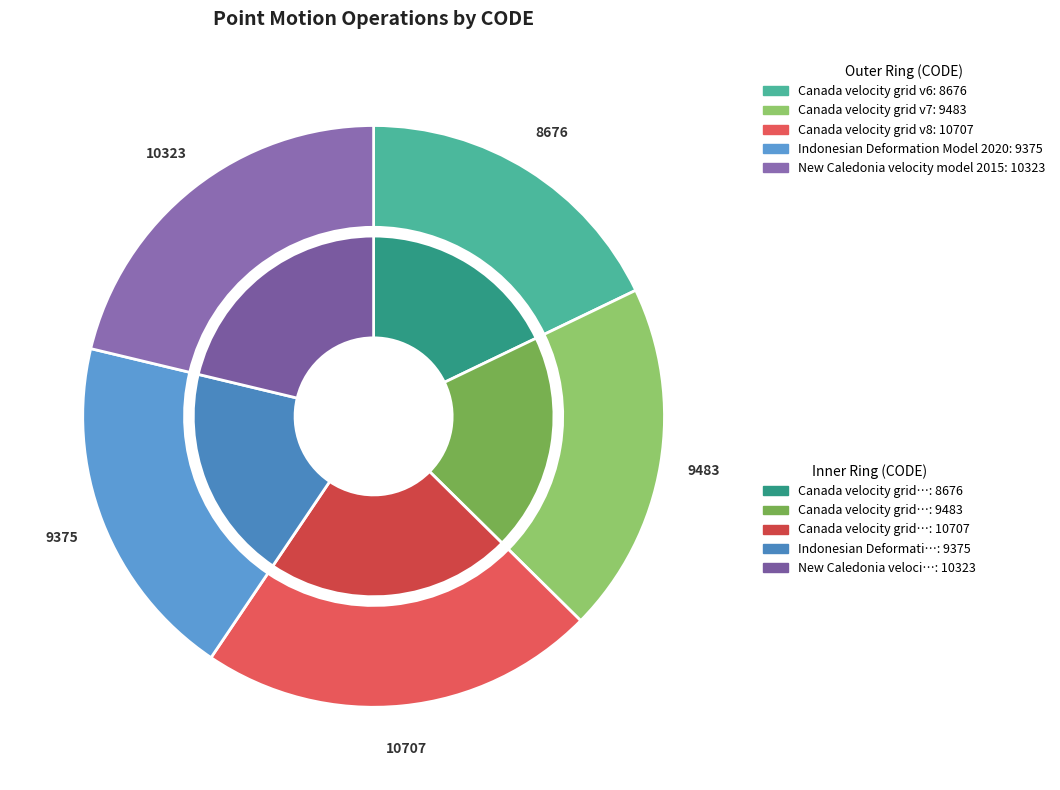

What percentage is the Indonesian Deformation Model 2020 slice, to the nearest percent?

19%